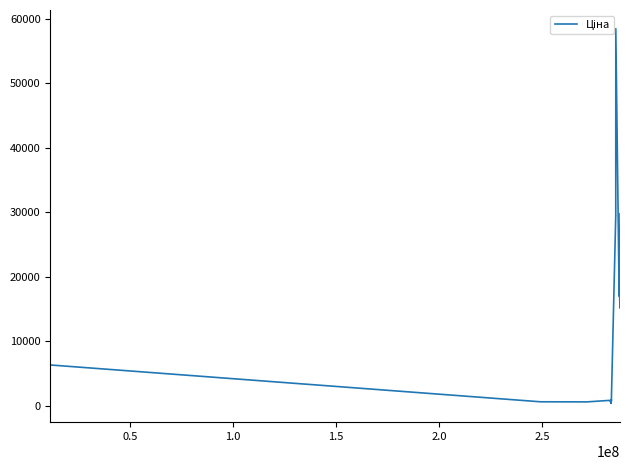

What is the maximum value shown in the chart?

58426.5